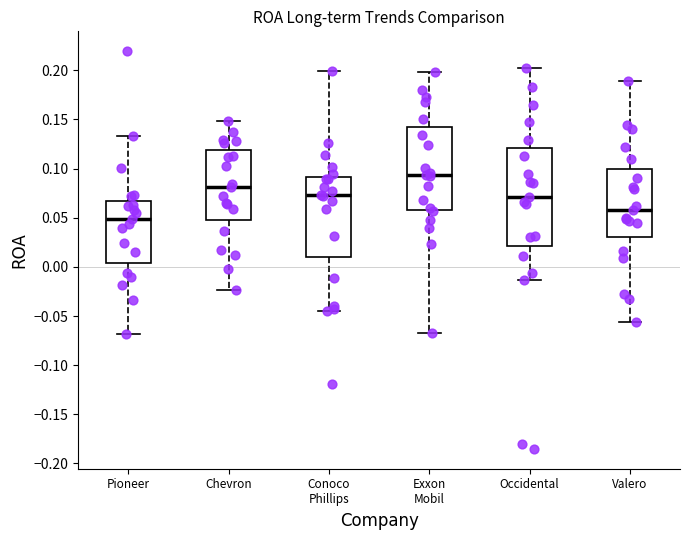

Comparing the boxes themselves (not the whiskers), which one is the tallest?

Occidental